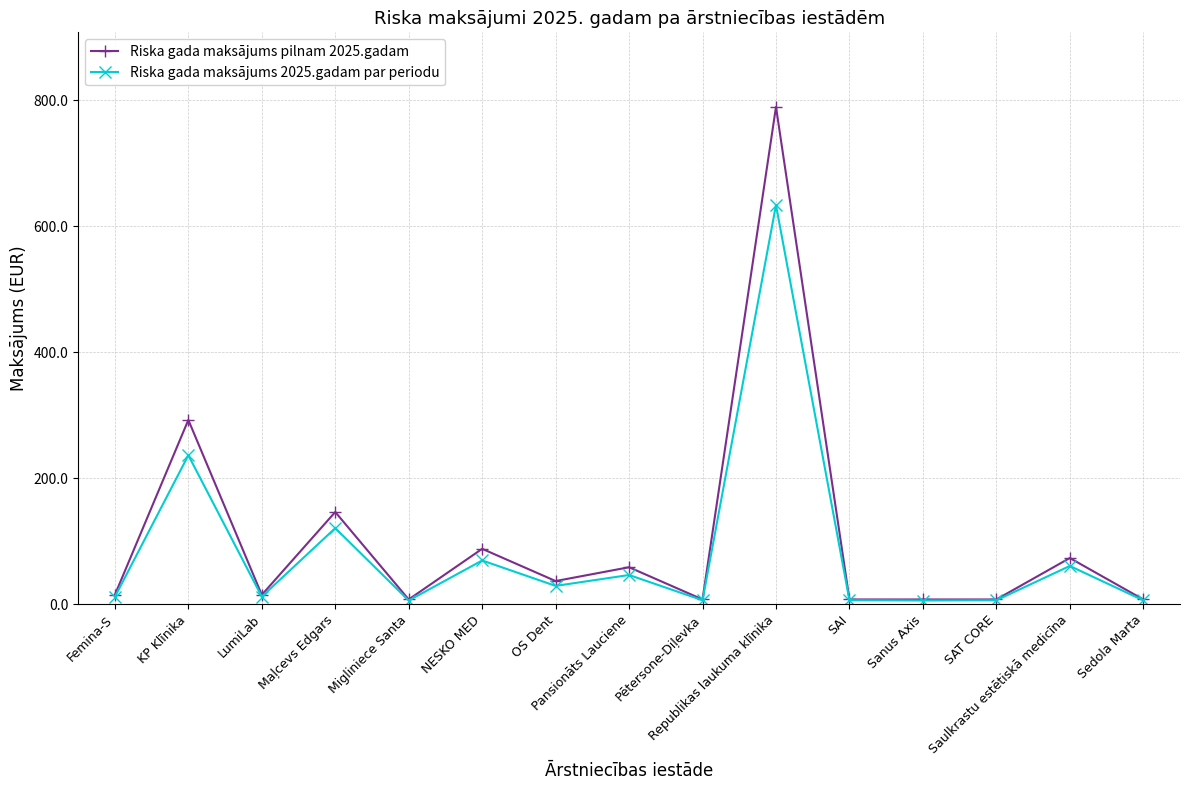

Which series has the widest spread of values?

Riska gada maksājums pilnam 2025.gadam